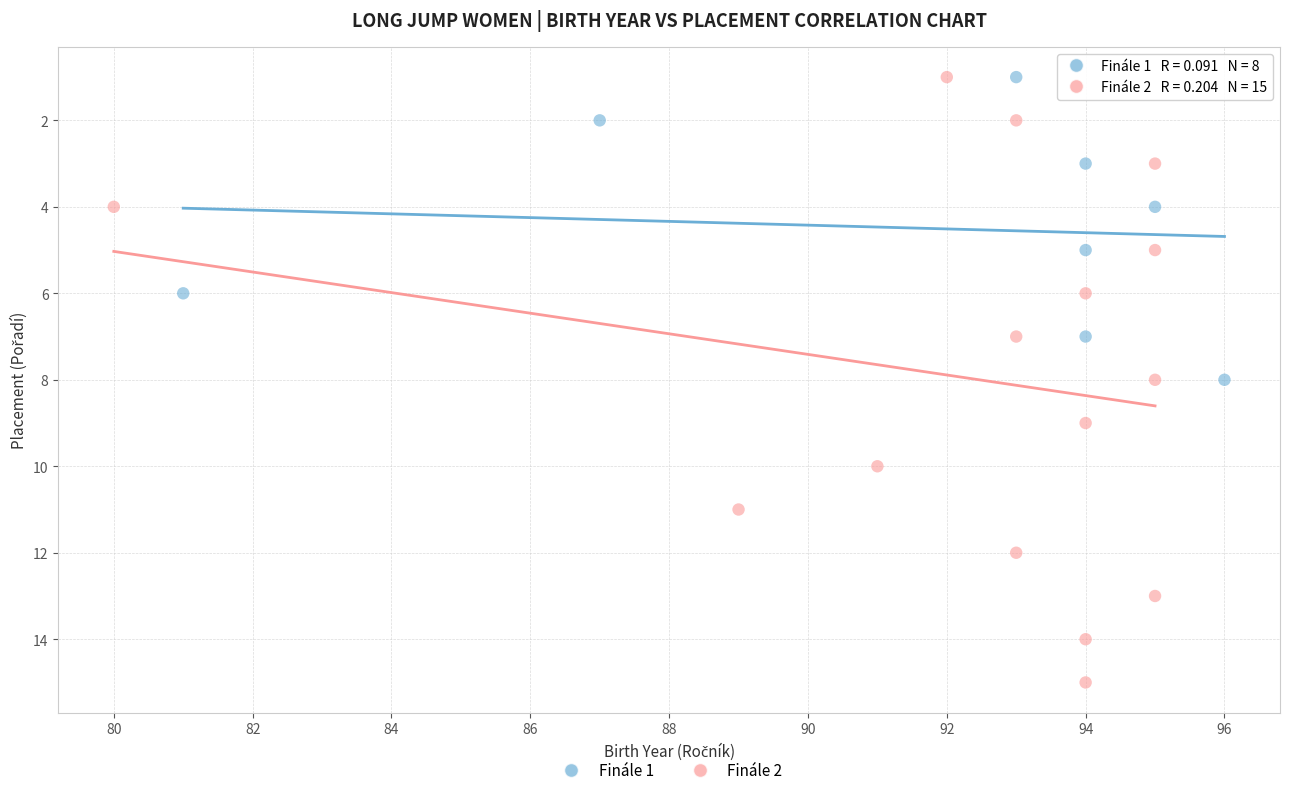

Which series has the largest Y range (max minus min)?

Finále 2